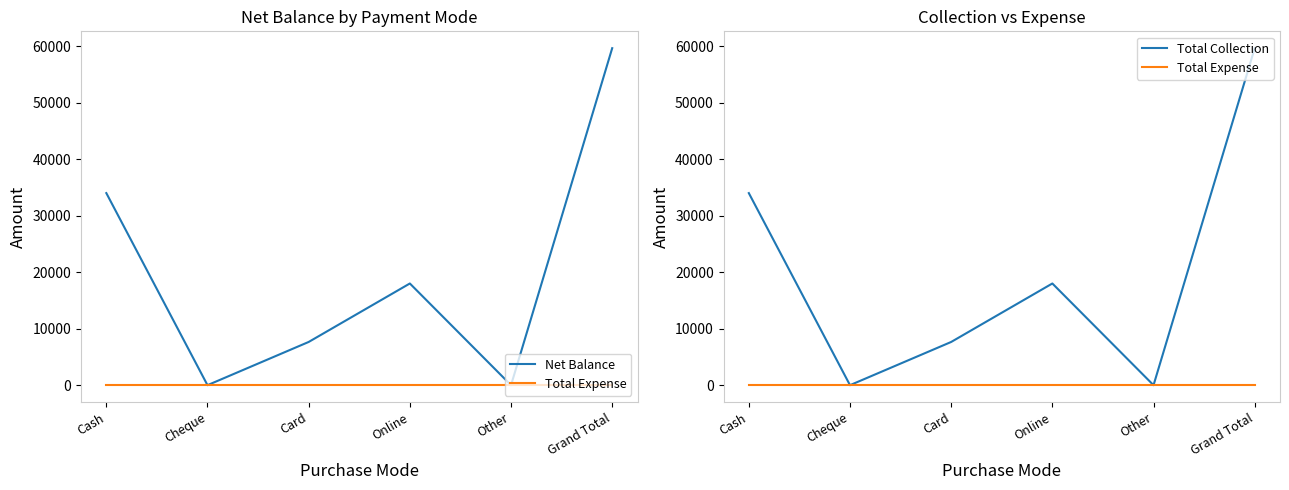

Is the value of Total Collection at Cheque greater than the value of Net Balance at Cash?

No